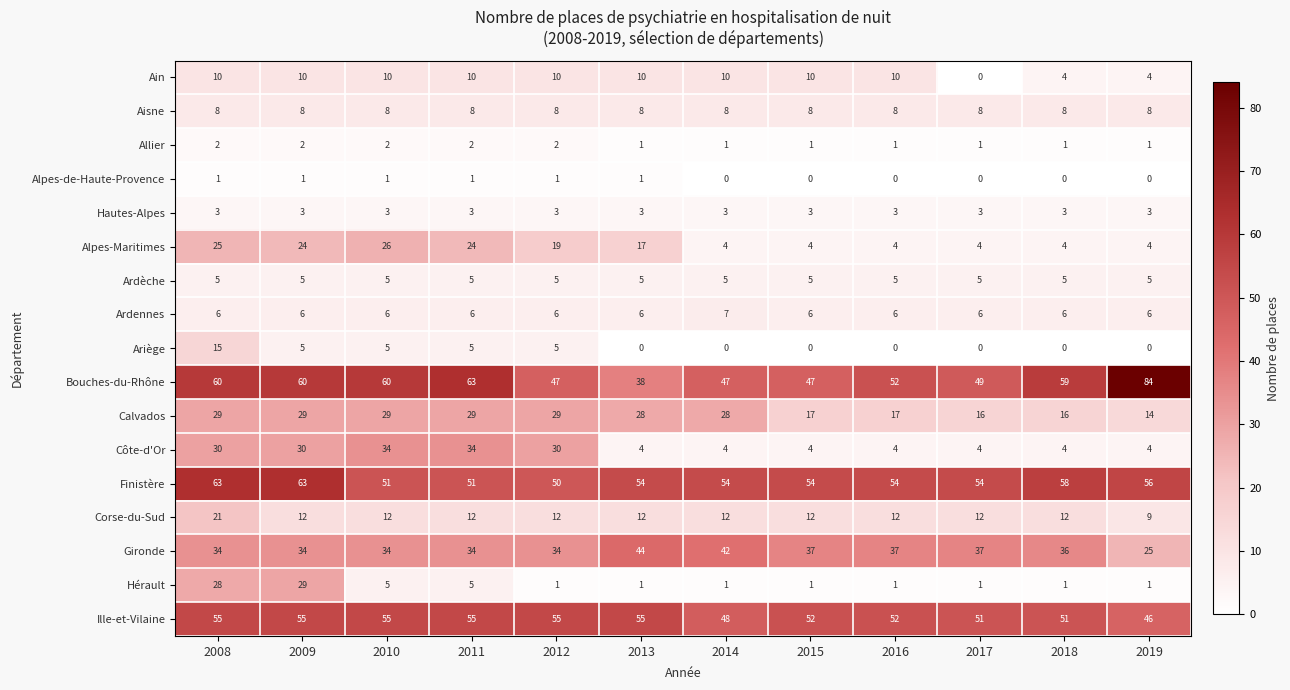

The Ain series shows 16 at 2008. True or false?

False